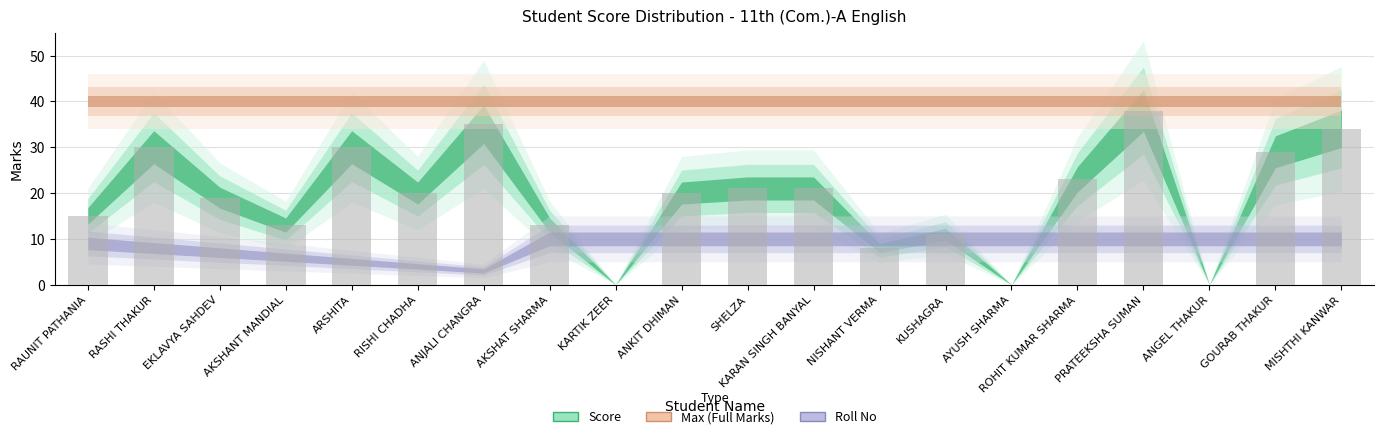

What is the sum of the values at MISHTHI KANWAR and AKSHANT MANDIAL?

47